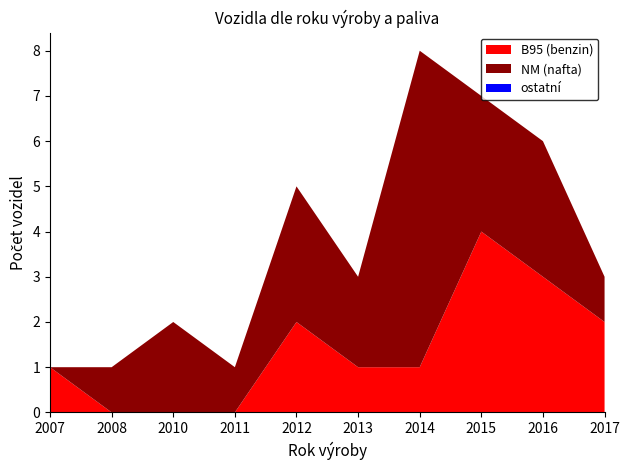

What is the total value across all series at 2015?

7